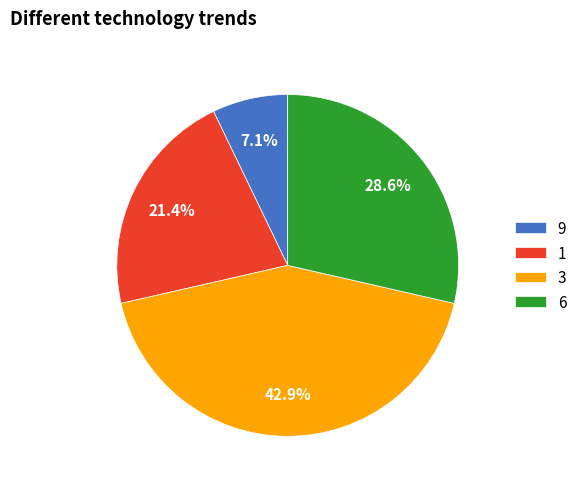

What is the ratio of the value at 1 to the value at 3?

0.5